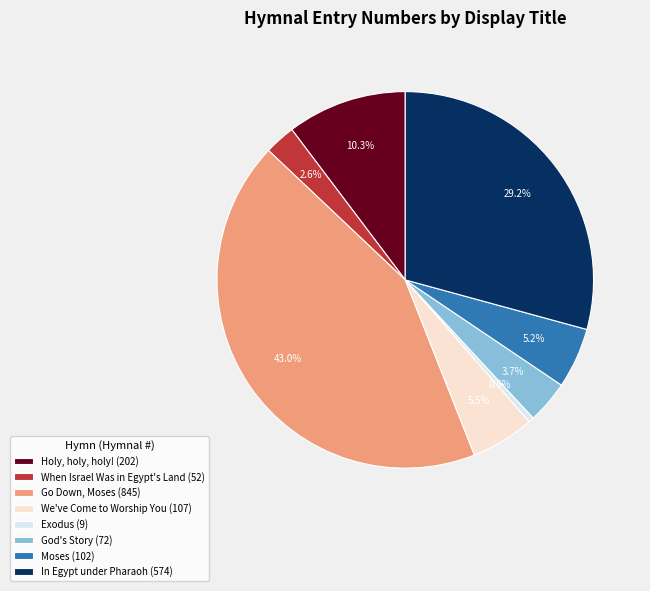

What is the total percentage of When Israel Was in Egypt's Land (52) and Holy, holy, holy! (202)?

12.9%